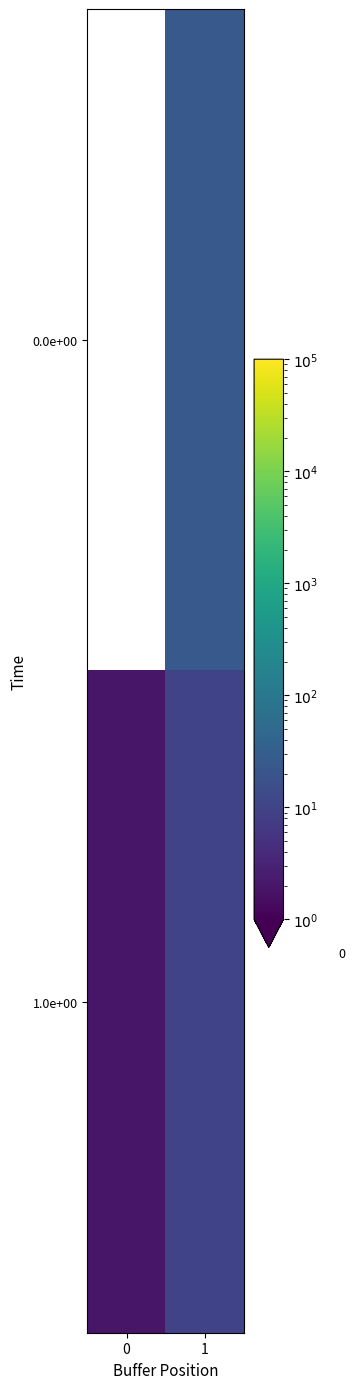

Count the number of data series in this chart.

2